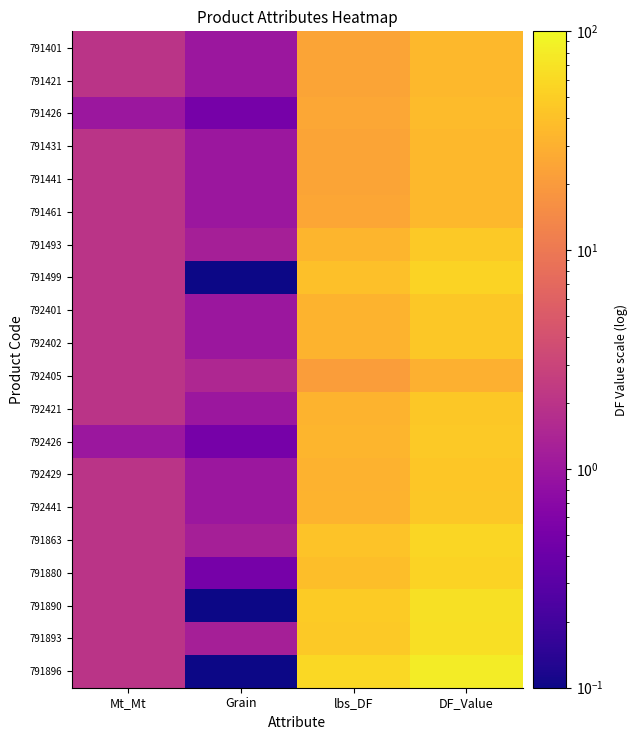

Count the number of data series in this chart.

20